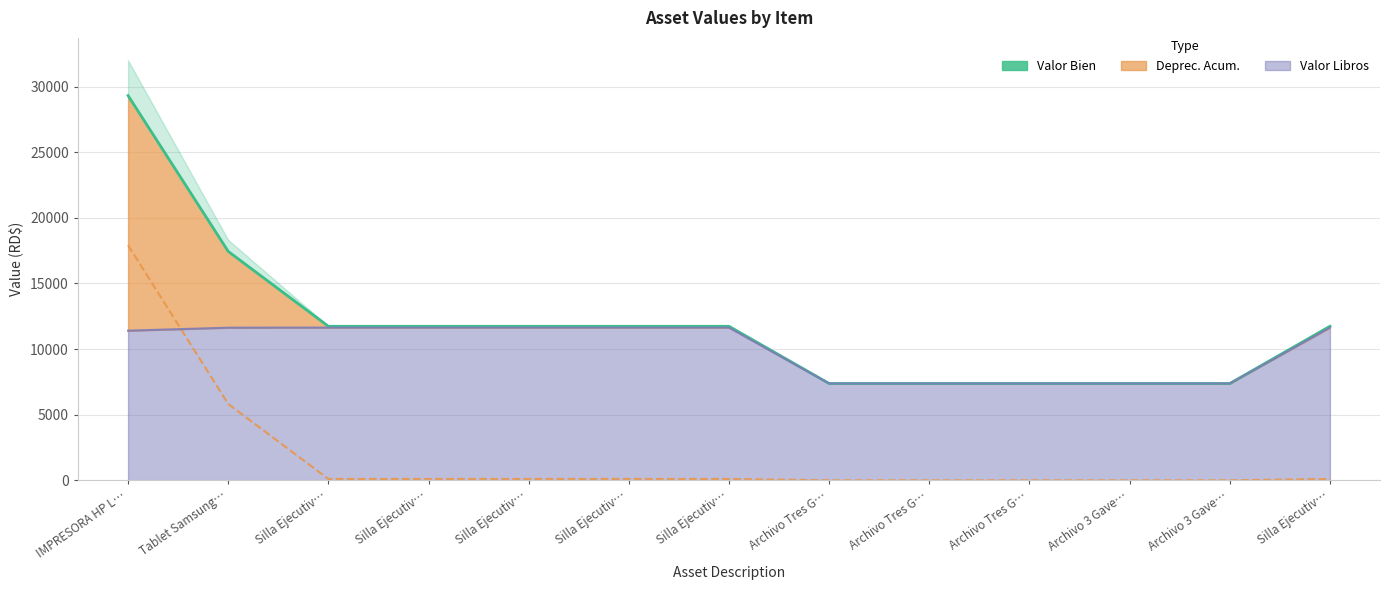

The value at Silla Ejecutiv… is 7796.2. True or false?

False